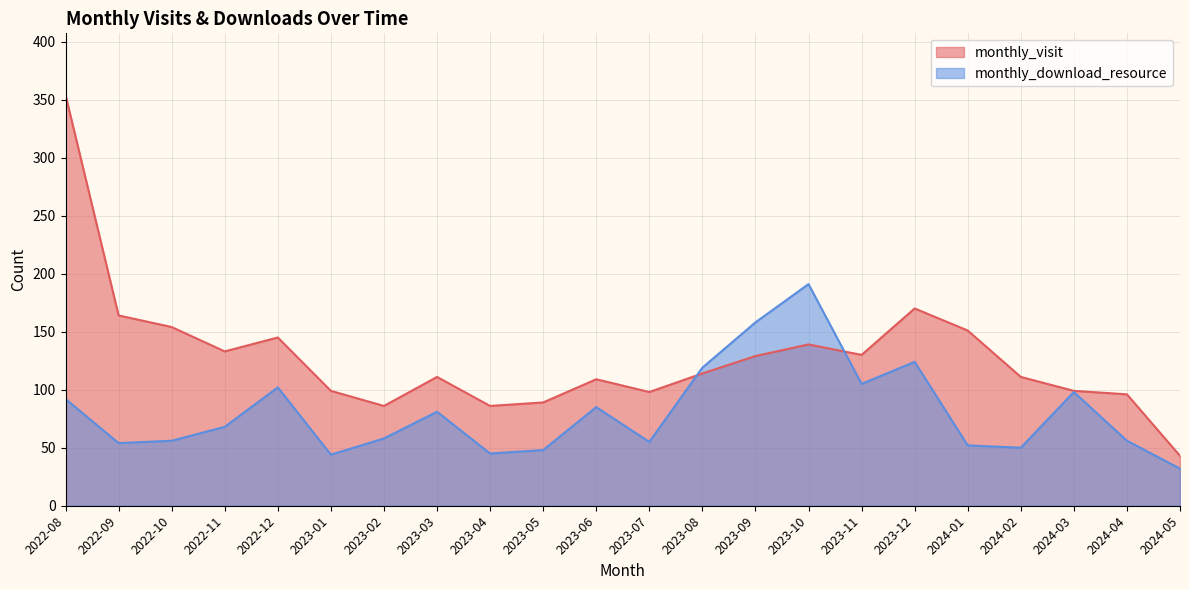

Does the chart display data point markers on the line(s)?

No